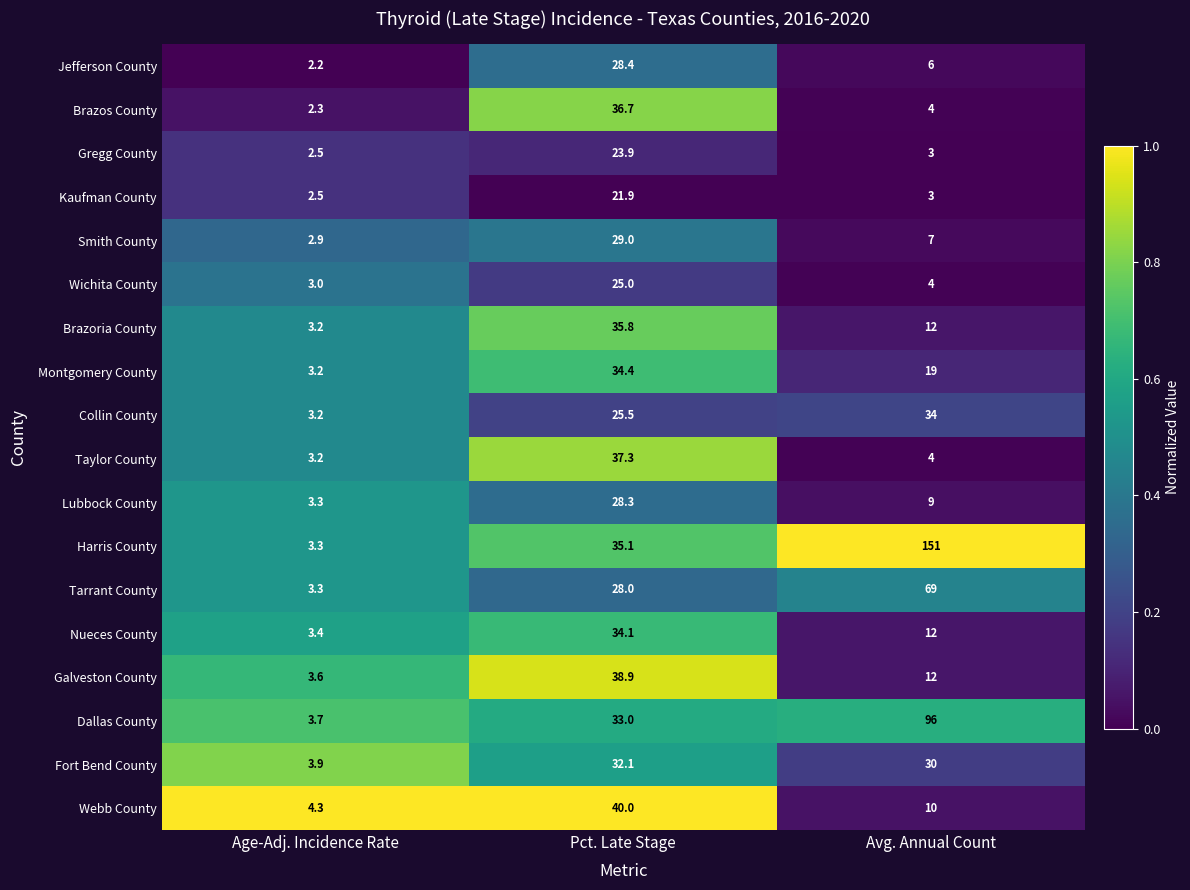

Where does the Harris County series first go above 35?

Pct. Late Stage